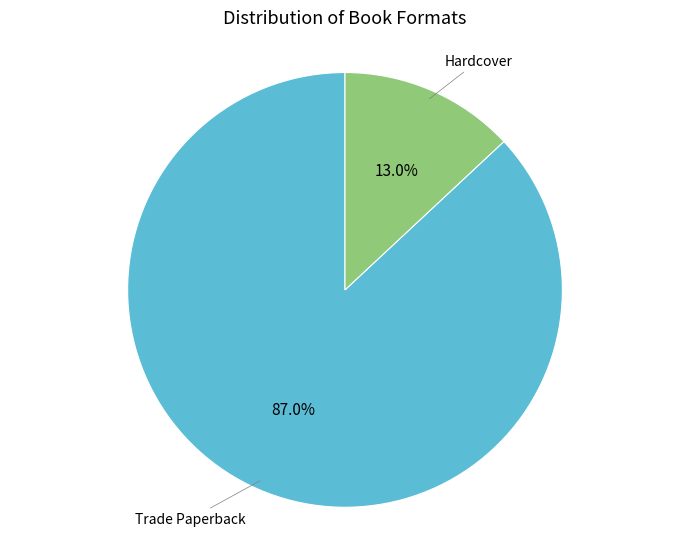

Count the number of slices in the pie.

2